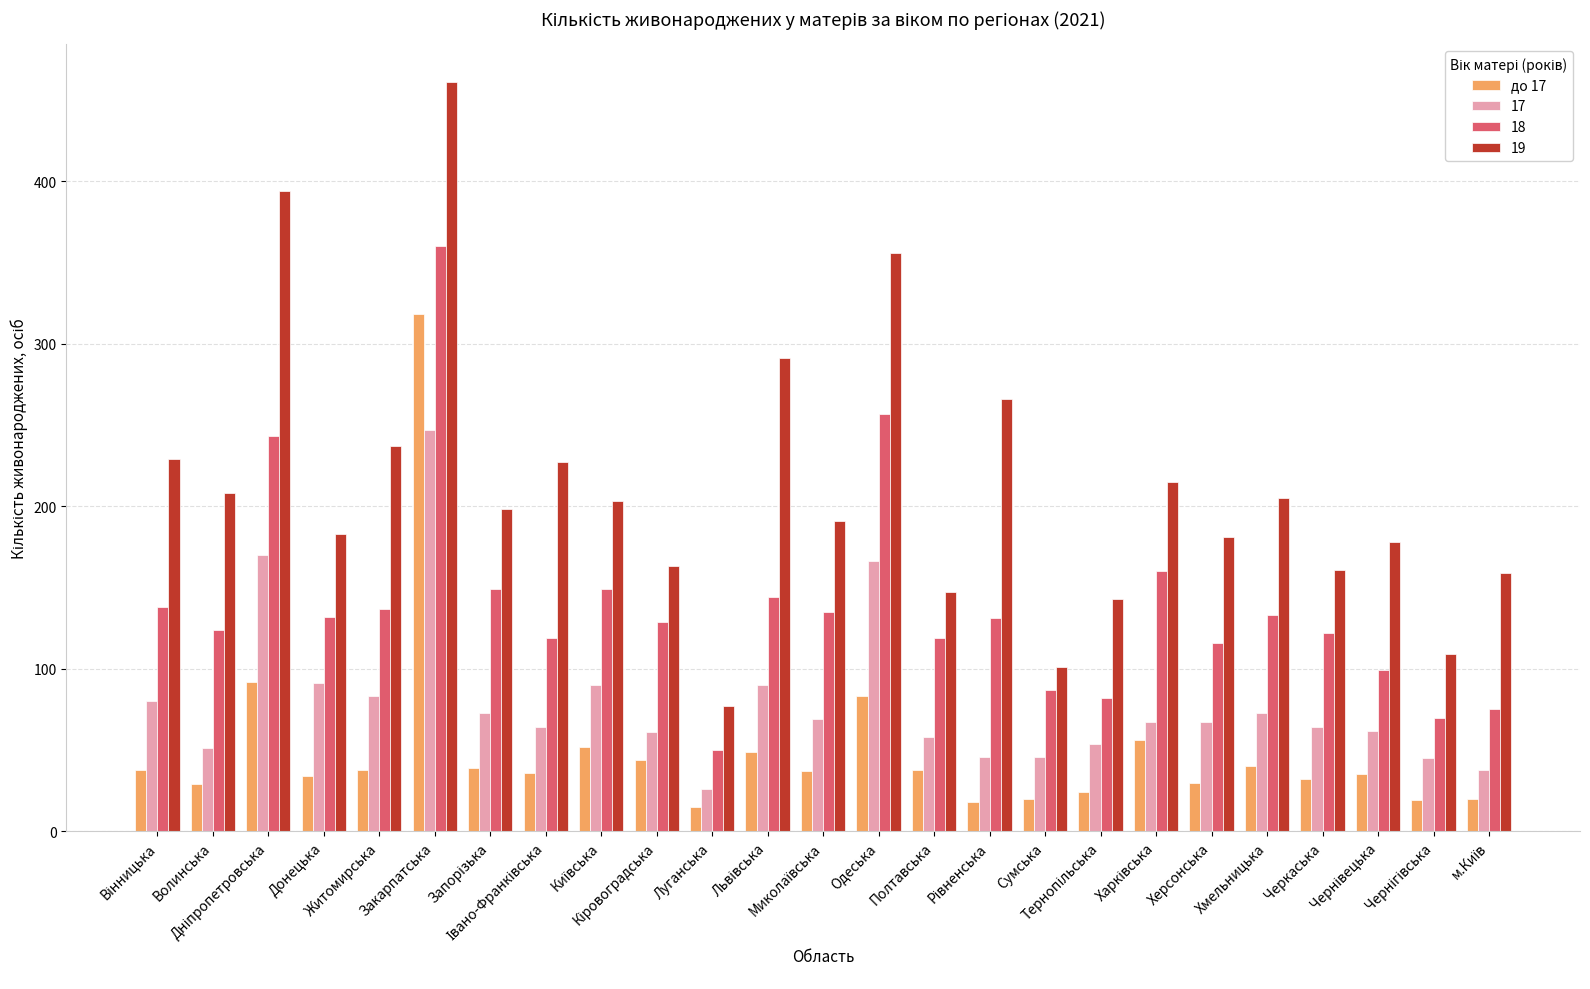

Which series has the largest range (max minus min)?

19